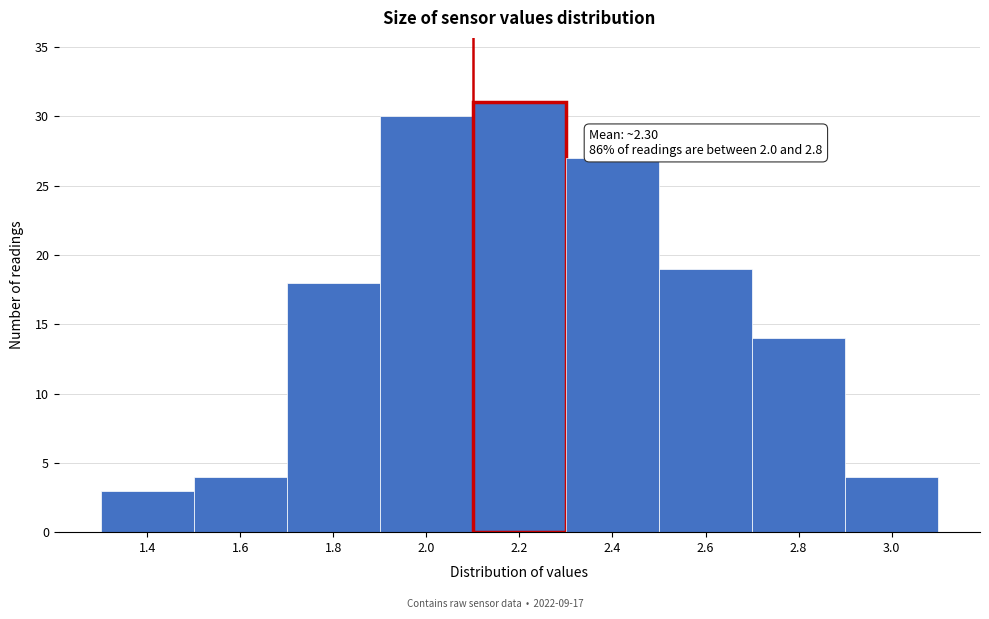

Reading left to right, extract all data points from this chart.

3	4	18	30	31	27	19	14	4